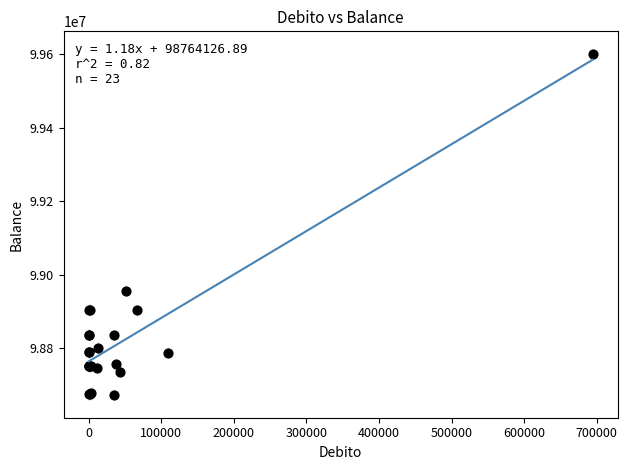

What Y value in the scatter plot is closest to 99136317?

98955872.6